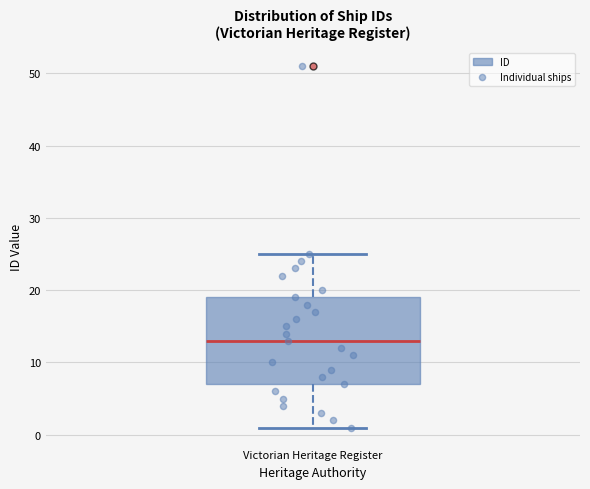

Where does the upper whisker of the box for Victorian Heritage Register end on the y-axis? The values are not printed on the chart, so give them approximately, as read against the axis.

25